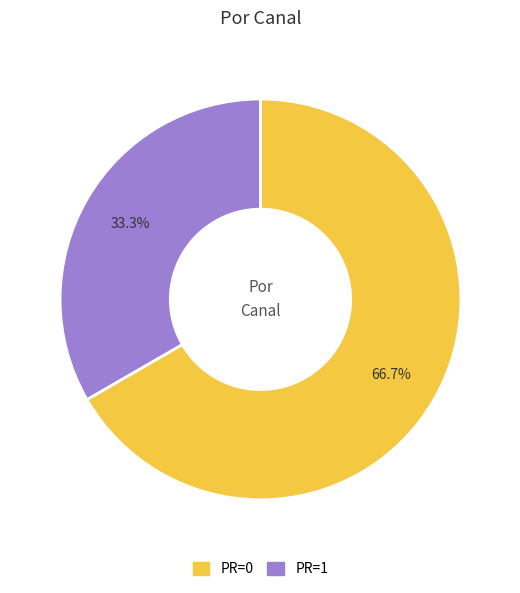

Is there any slice that represents more than half of the pie?

Yes